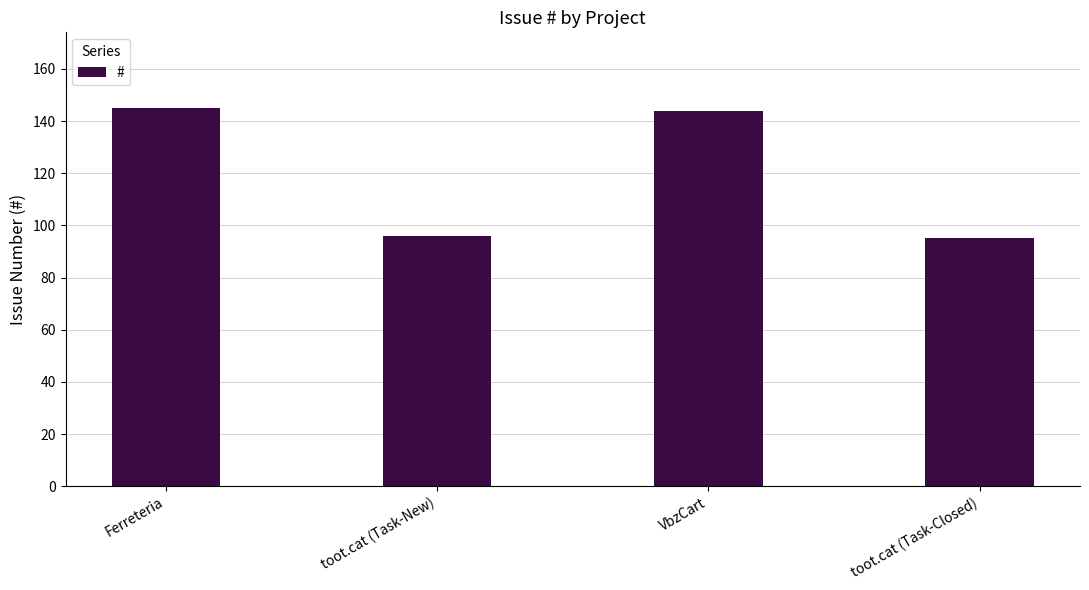

The value at toot.cat (Task-Closed) is 57. True or false?

False